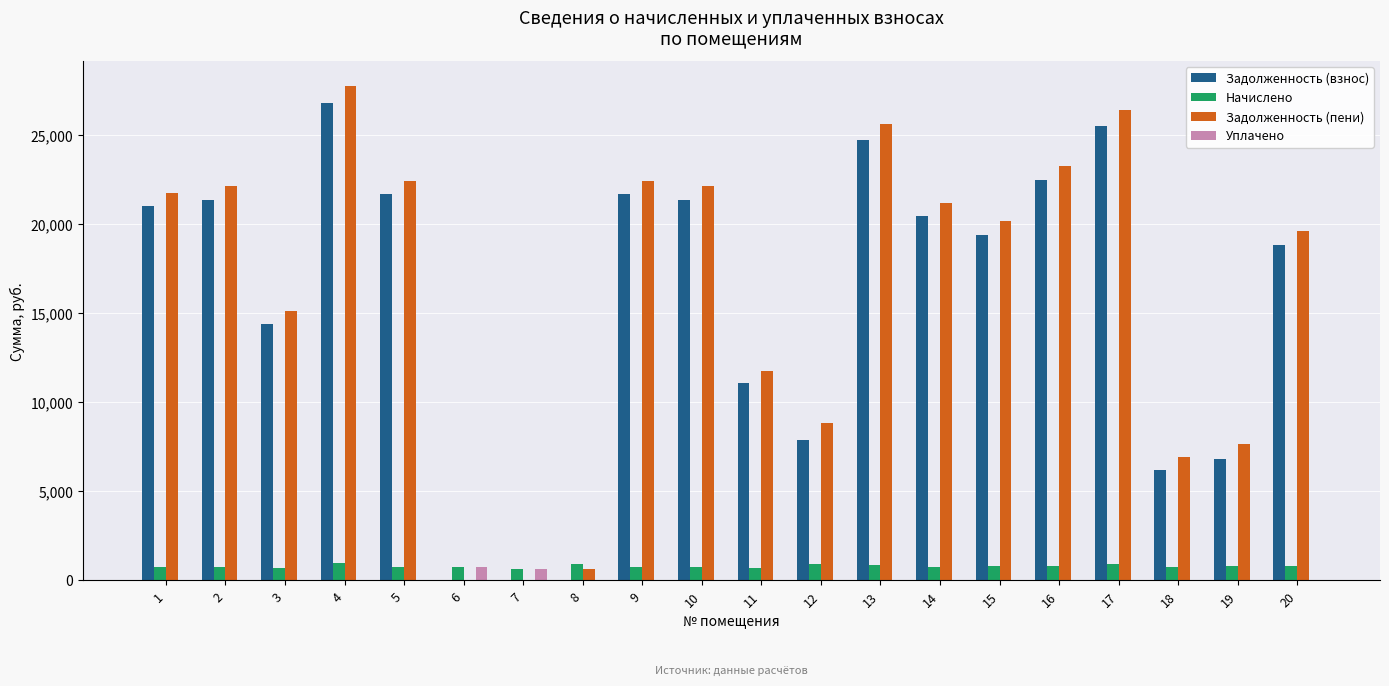

Which series changed the most between 2 and 19?

Задолженность (взнос)